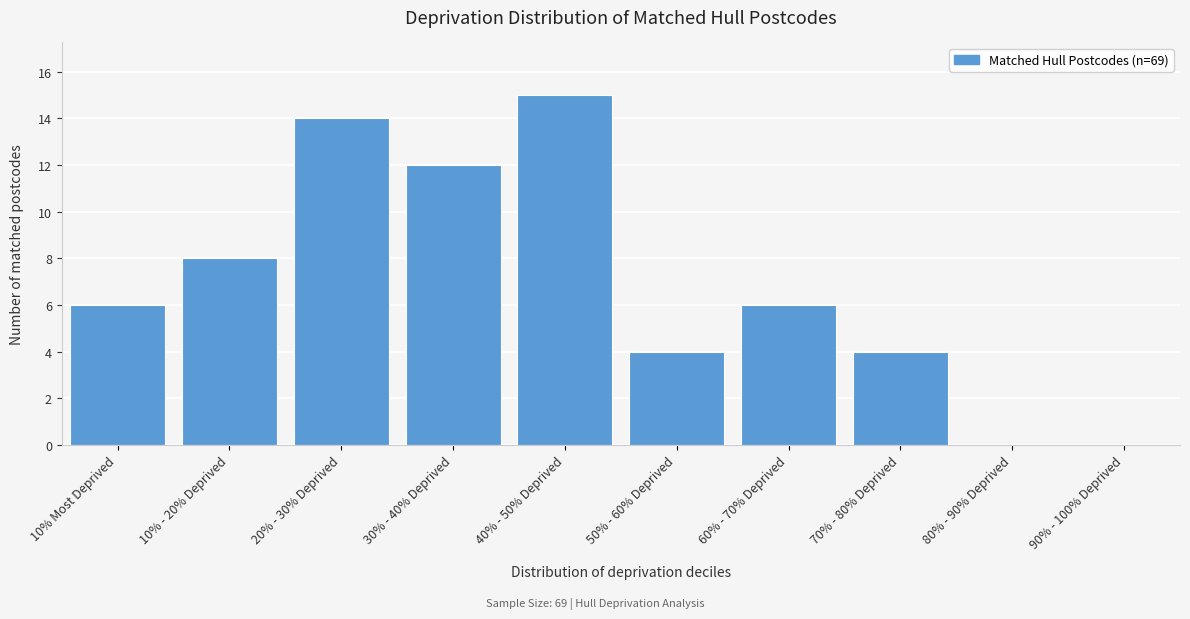

What is the change in value from 10% - 20% Deprived to 20% - 30% Deprived?

+6